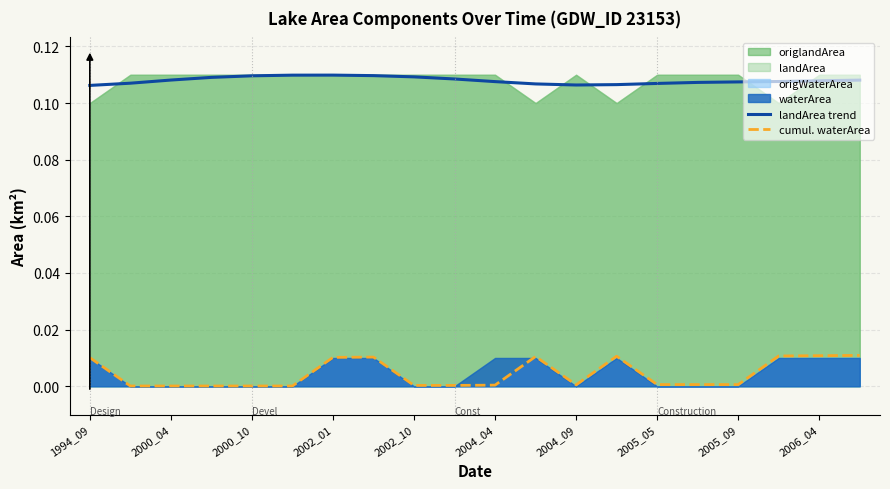

True or false: cumul. waterArea and landArea trend intersect in this chart.

False